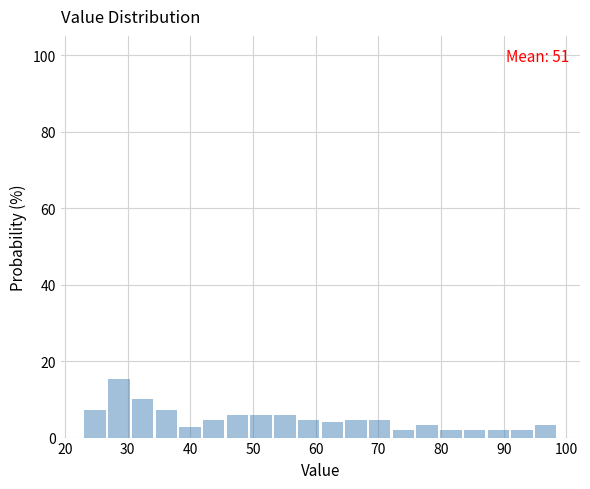

Read against the x-axis, roughly where is the centre of the tallest bar?

29